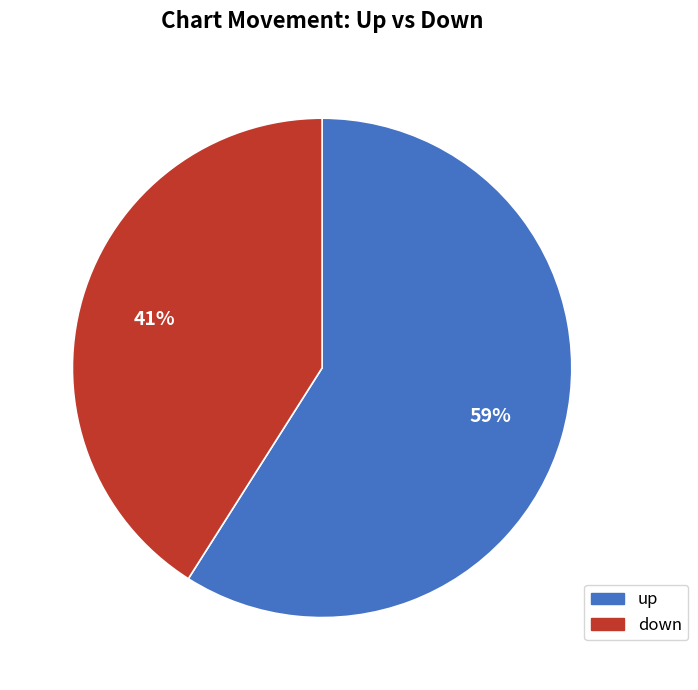

To the nearest percent, what portion does up represent?

59%